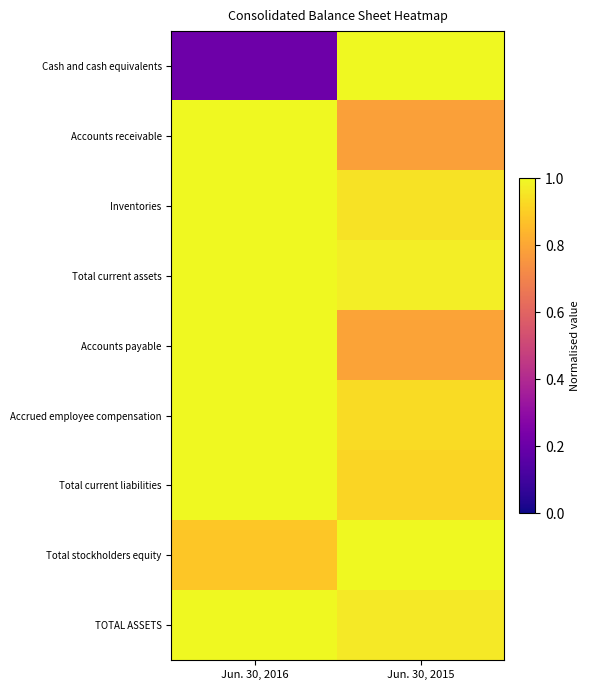

What is the spread (max minus min) of values at Jun. 30, 2016?

0.8